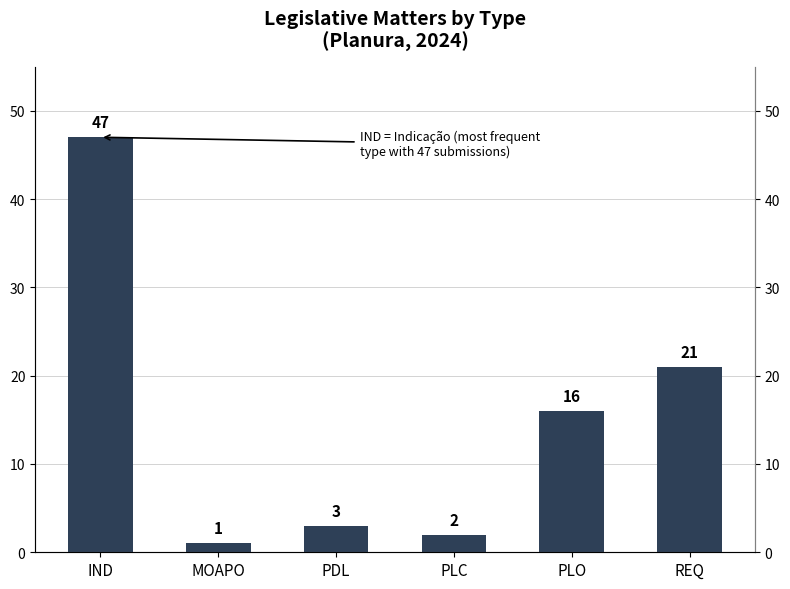

How many data points are less than 16?

3